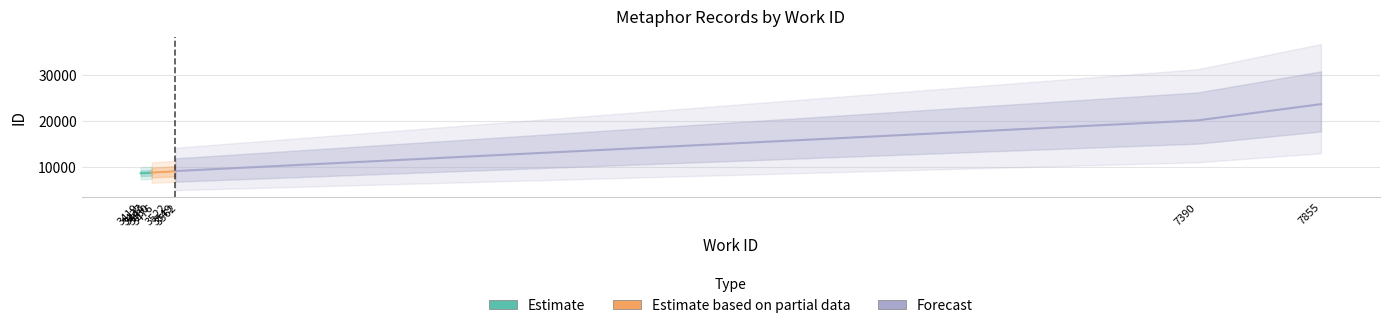

At which category does the chart reach its peak across all series?

7855